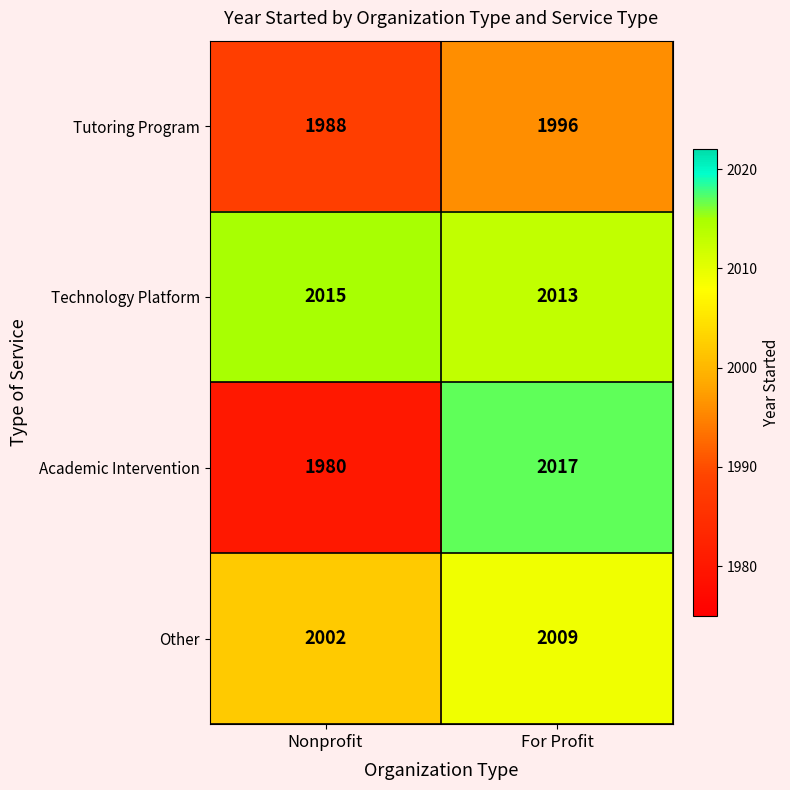

Where is Academic Intervention nearest to the value 1998?

Nonprofit